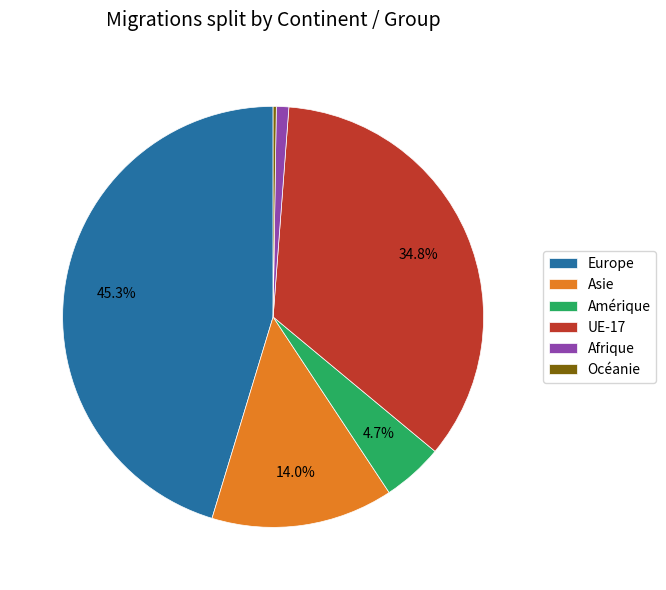

Combined, do Asie and Afrique account for over 50%?

No